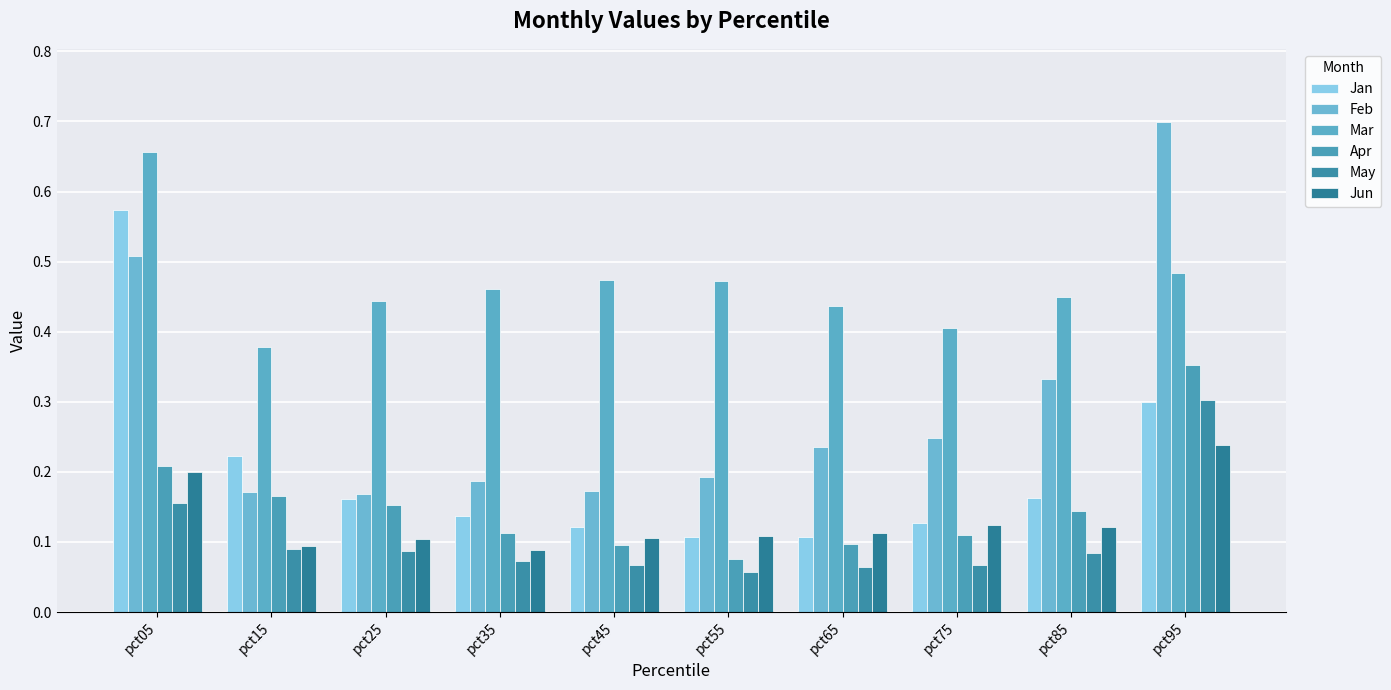

True or false: May has a value of 0.1 at pct45.

False